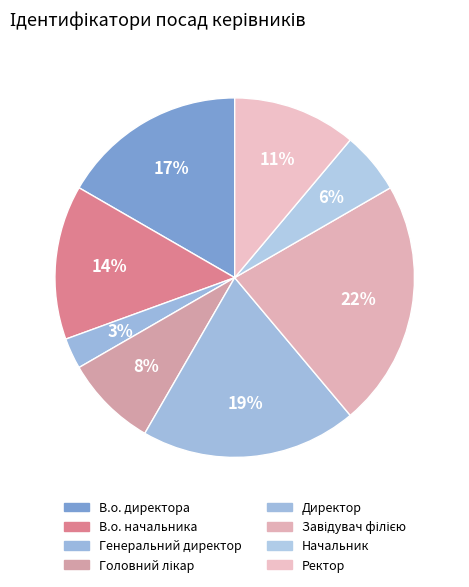

Rank the categories by value from lowest to highest.

Генеральний директор, Начальник, Головний лікар, Ректор, В.о. начальника, В.о. директора, Директор, Завідувач філією